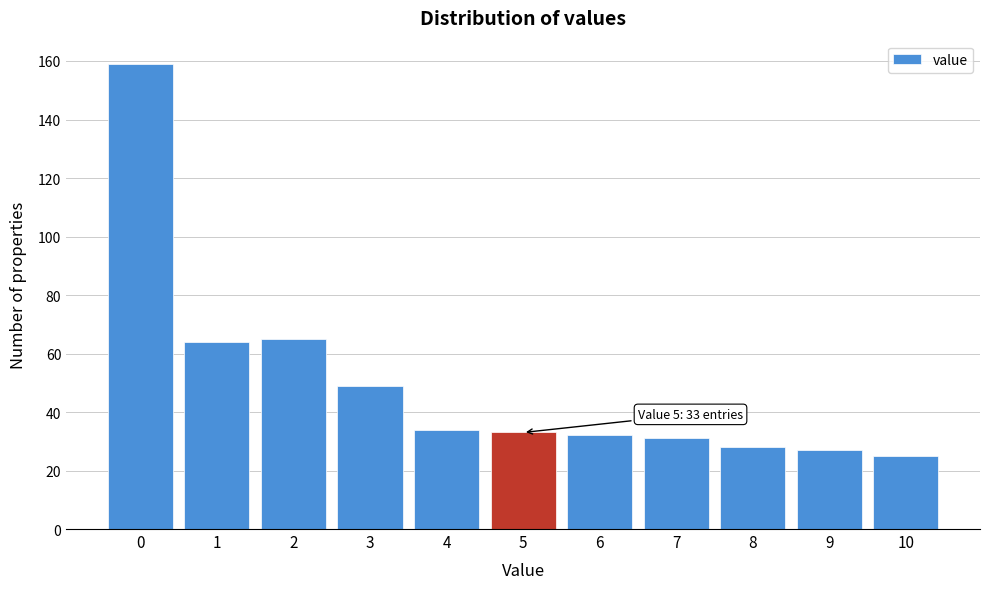

Reading left to right, list all the values displayed in this chart.

159	64	65	49	34	33	32	31	28	27	25